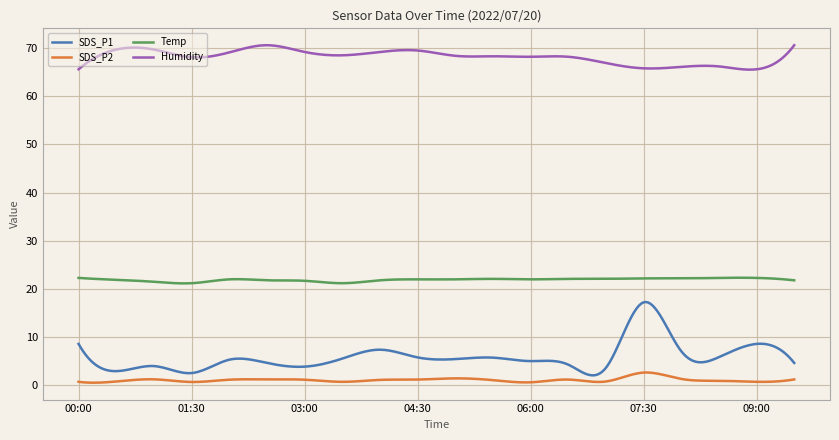

What is the average value of the Humidity series?

68.2